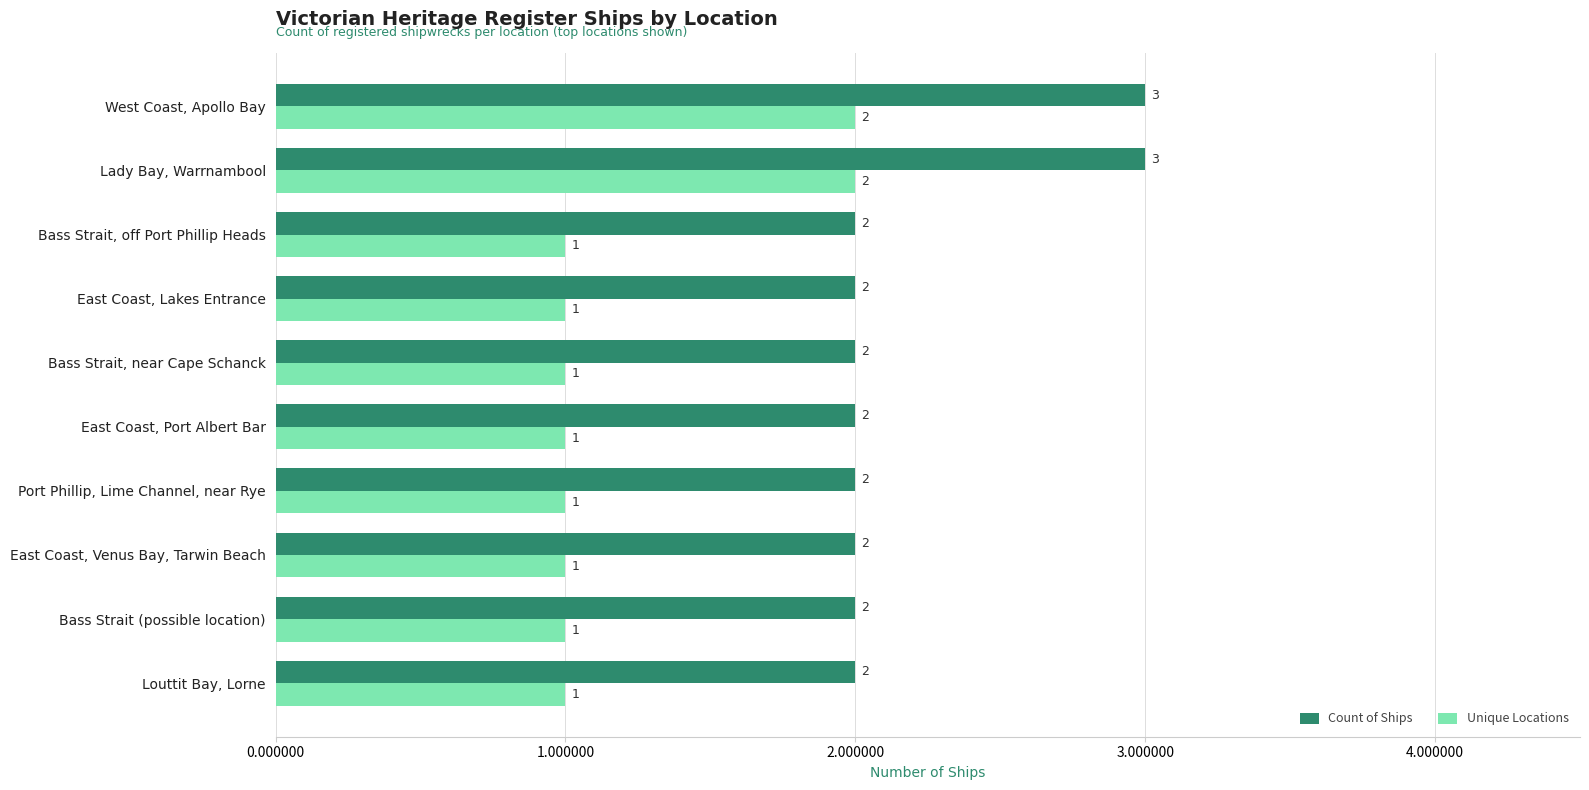

At how many categories does at least one series exceed 1?

10